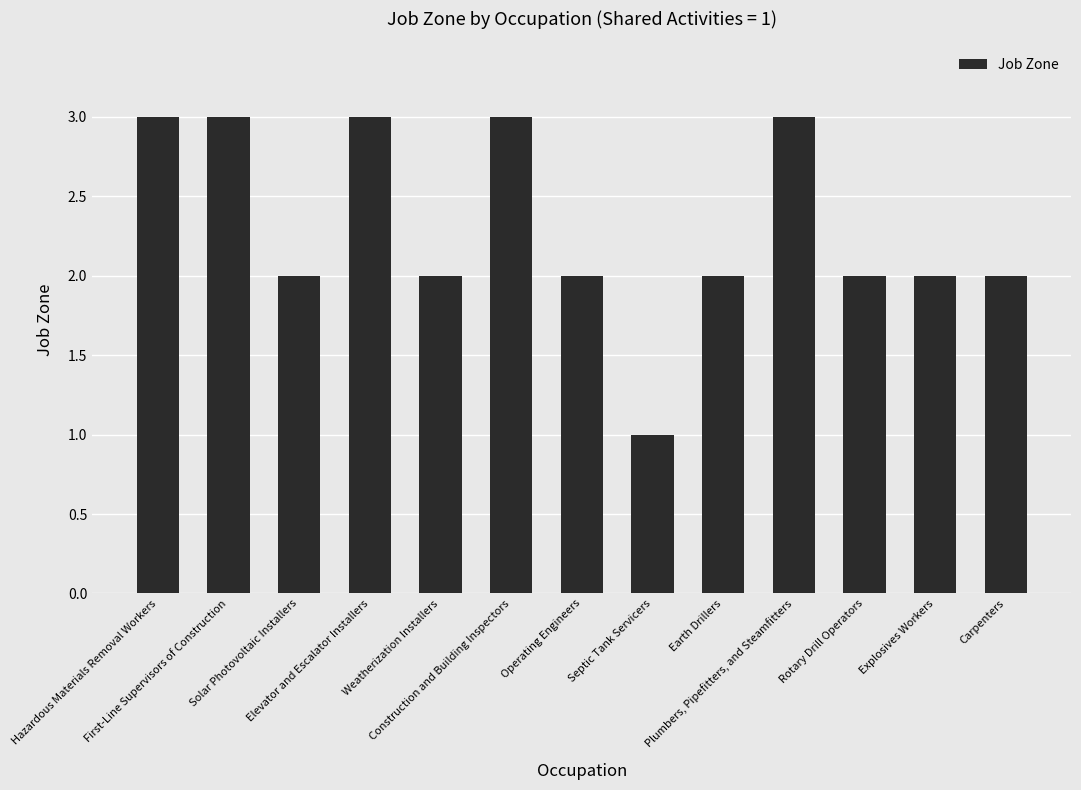

What is the greatest value displayed?

3